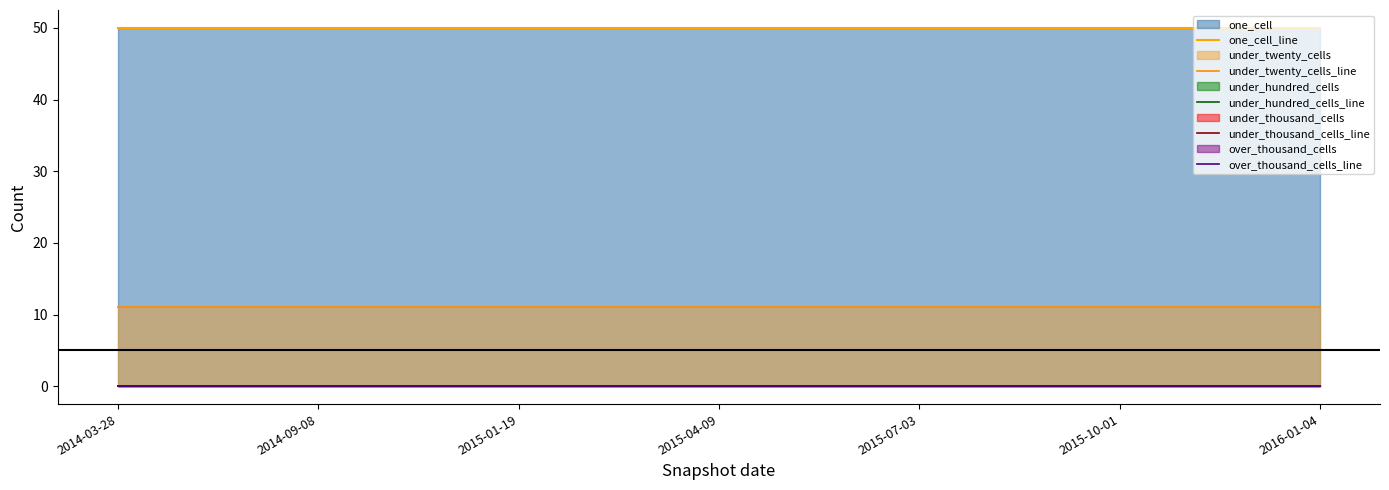

What is the spread (max minus min) of values at 2016-01-04?

50